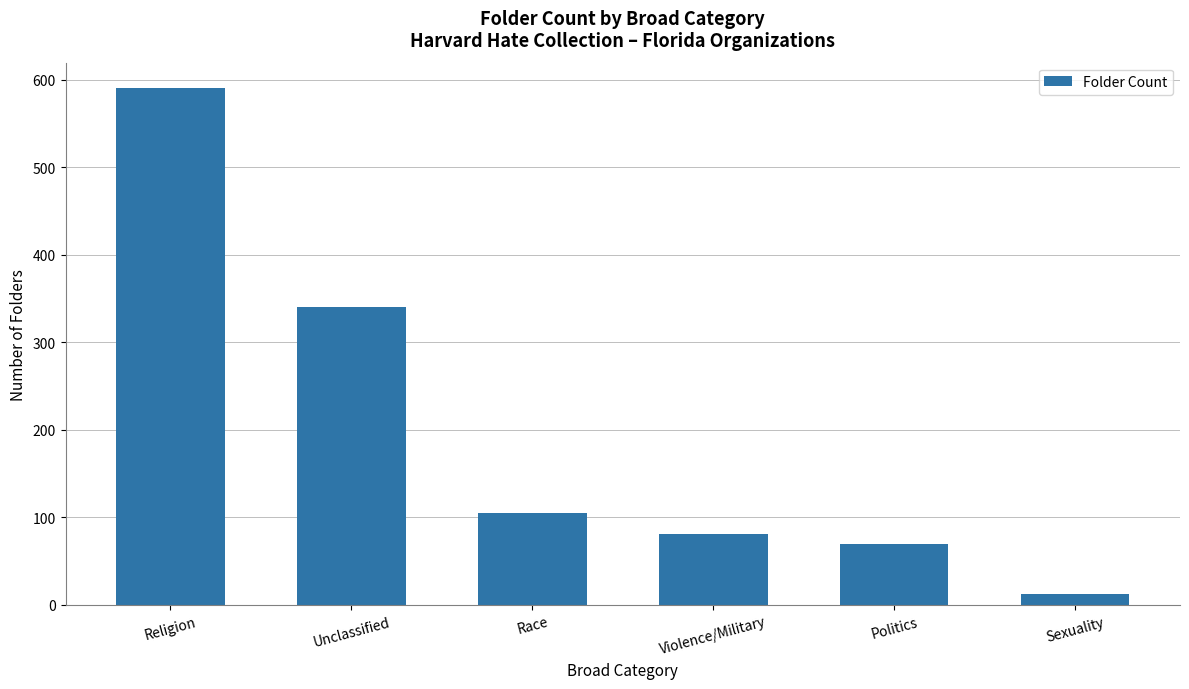

How many series are shown in this chart?

1